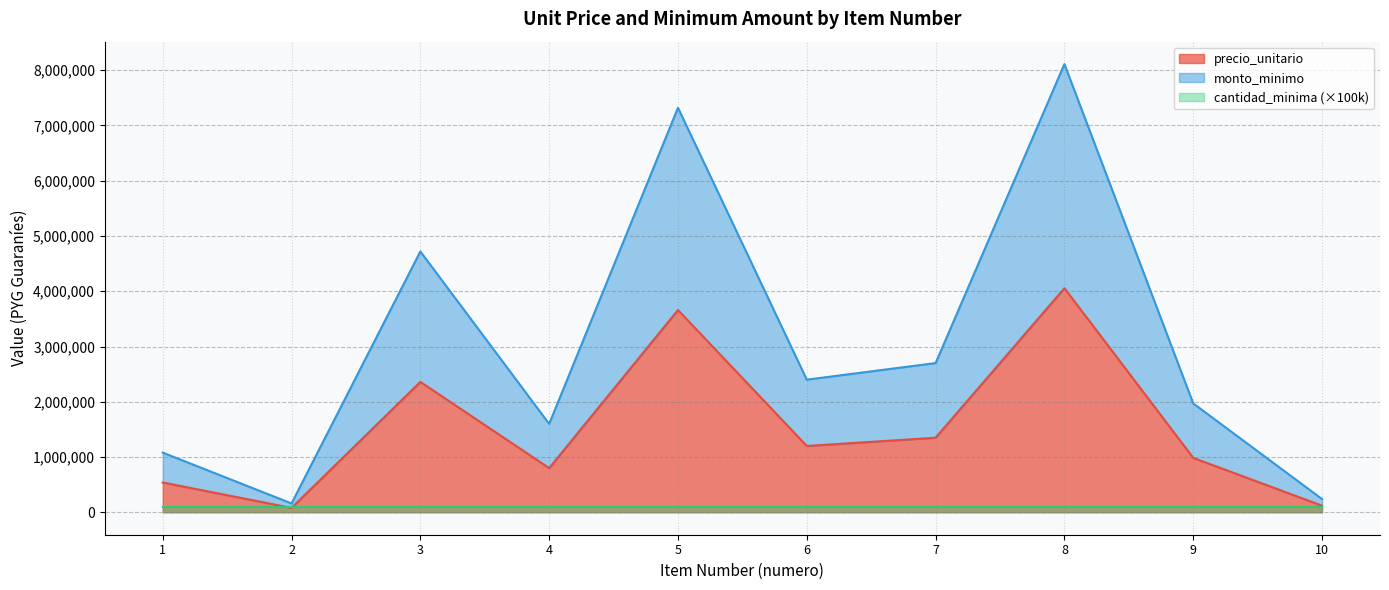

Where is monto_minimo nearest to the value 2067500?

3